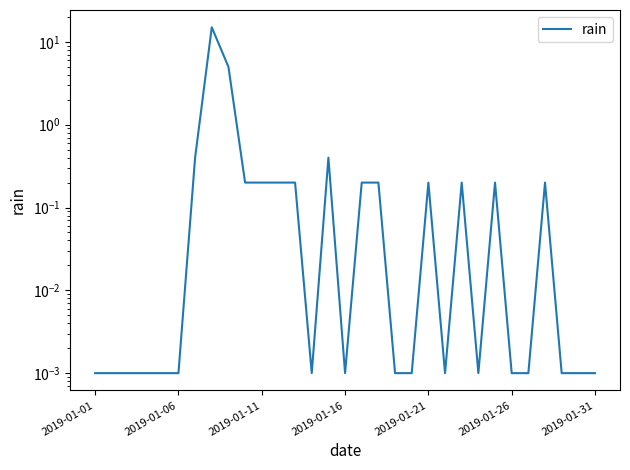

The value at 16 is 0.2. True or false?

True